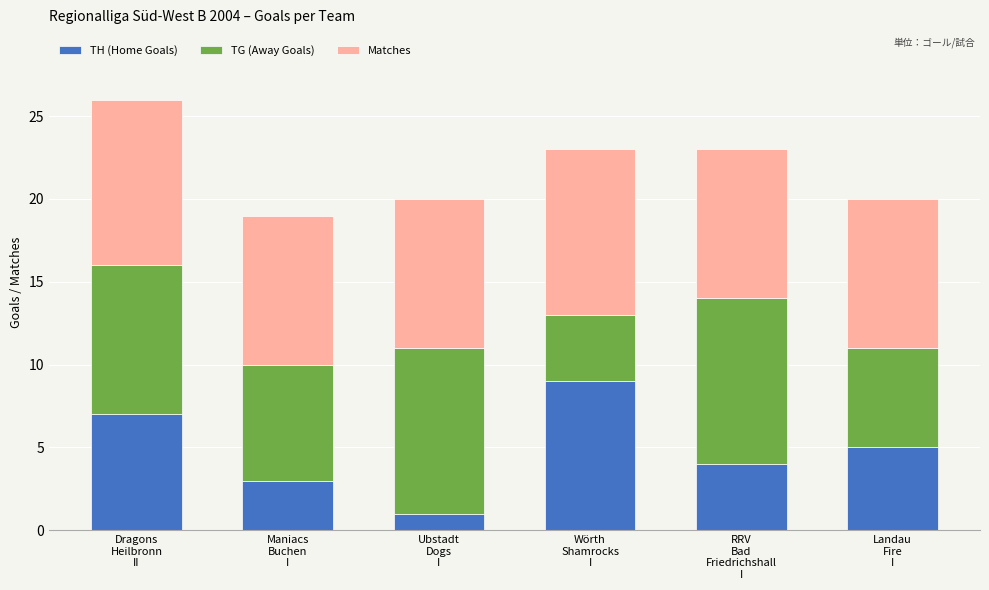

What is the maximum value for TH (Home Goals)?

9